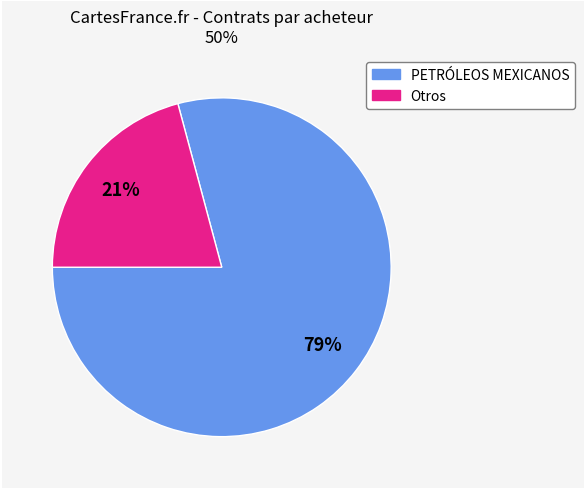

How many segments does this pie chart have?

2